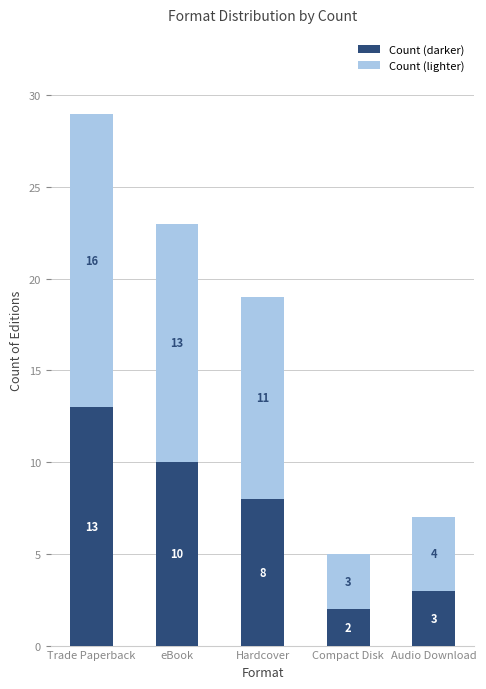

Rank the categories by Count (darker) value from highest to lowest.

Trade Paperback, eBook, Hardcover, Audio Download, Compact Disk